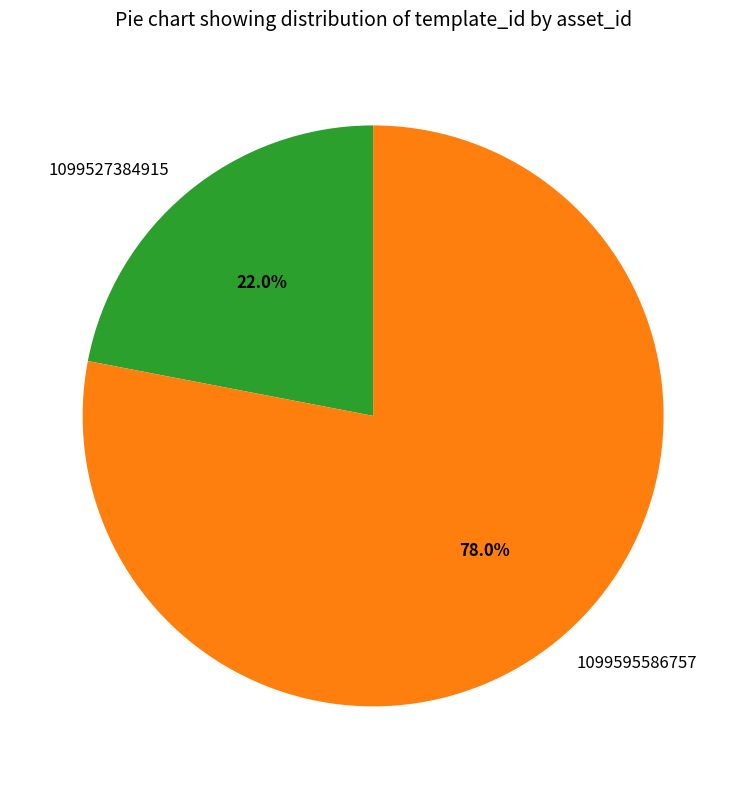

Is it true that 1099527384915 is 22% of the pie?

True